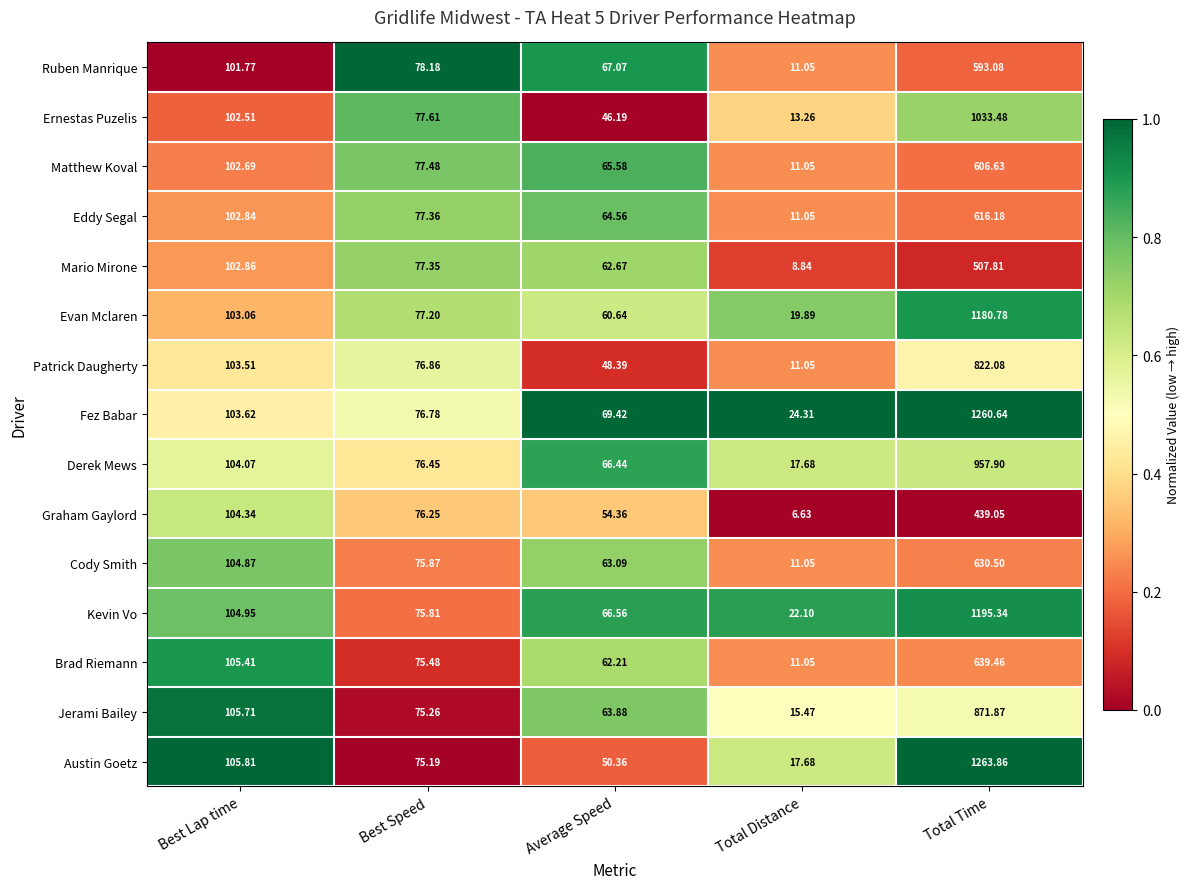

Which series has the widest spread of values?

Austin Goetz